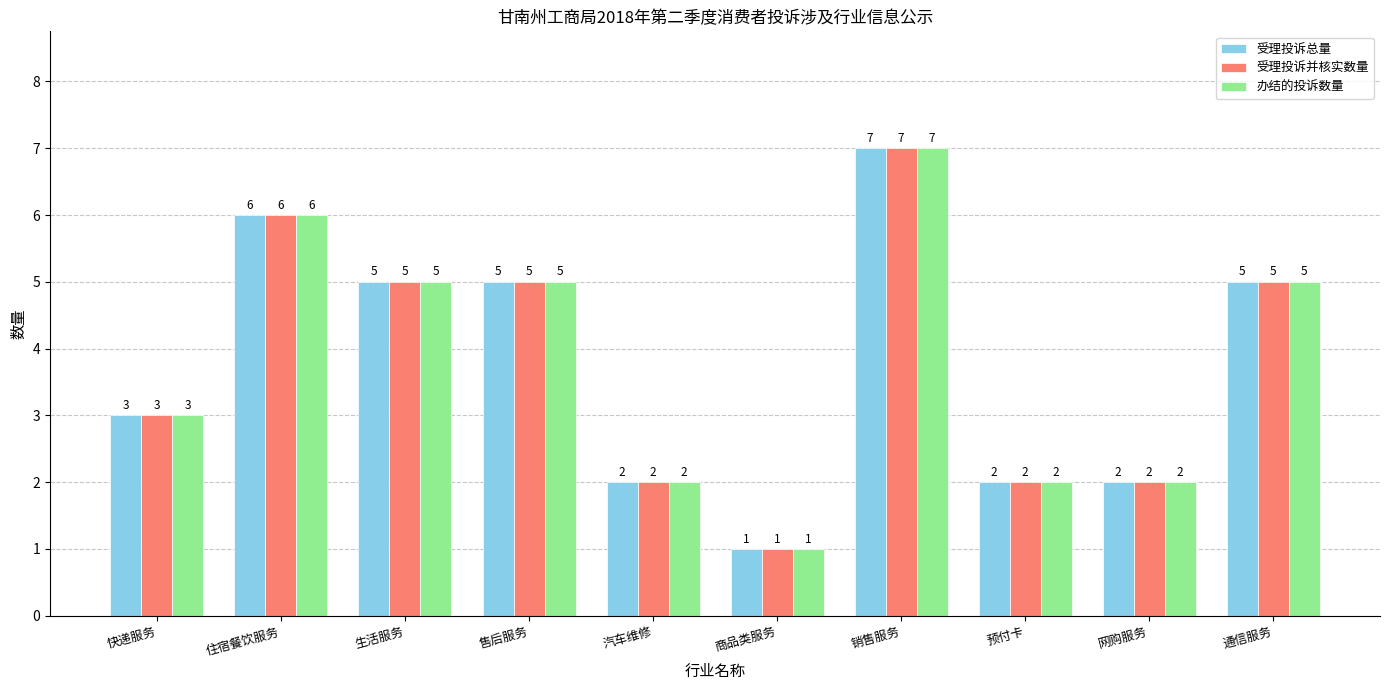

What is the difference between the maximum and minimum values in the 受理投诉总量 series?

6